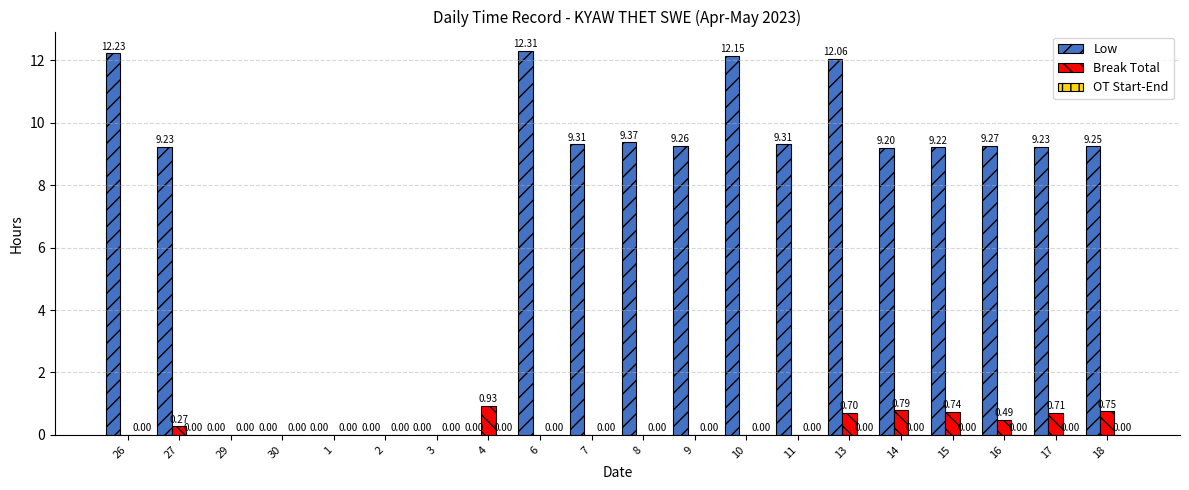

Is the value of Break Total at 6 greater than the value of Low at 9?

No